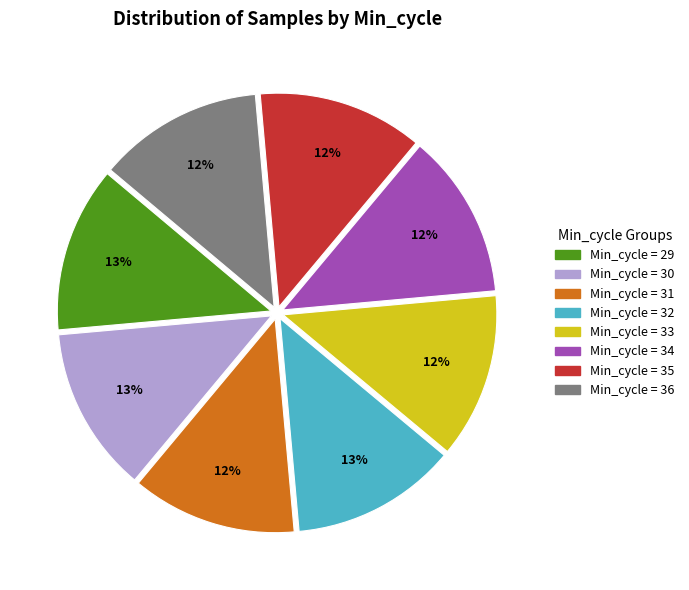

Is there any slice that represents more than half of the pie?

No